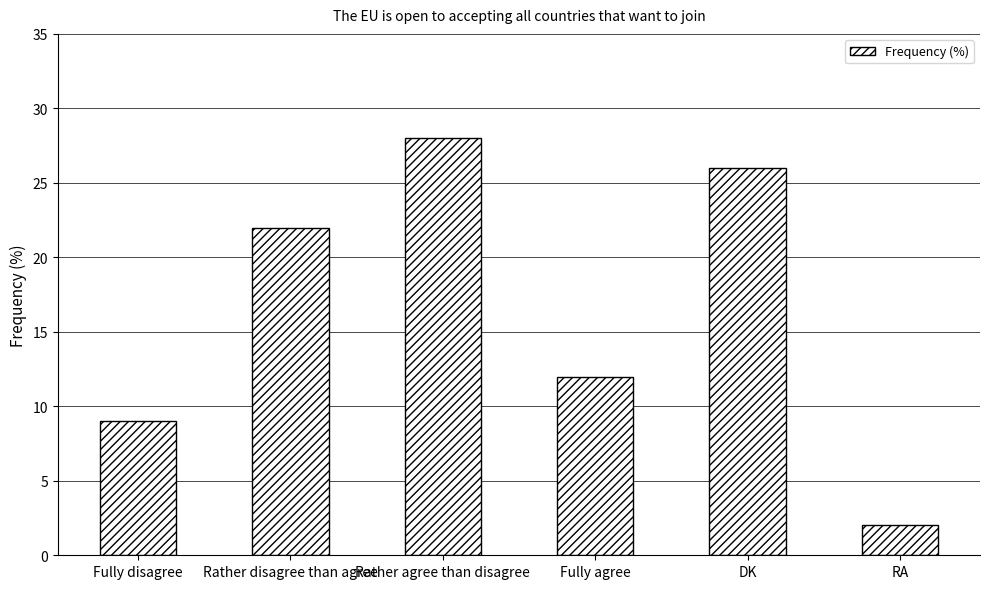

Reading left to right, extract all data points from this chart.

9	22	28	12	26	2